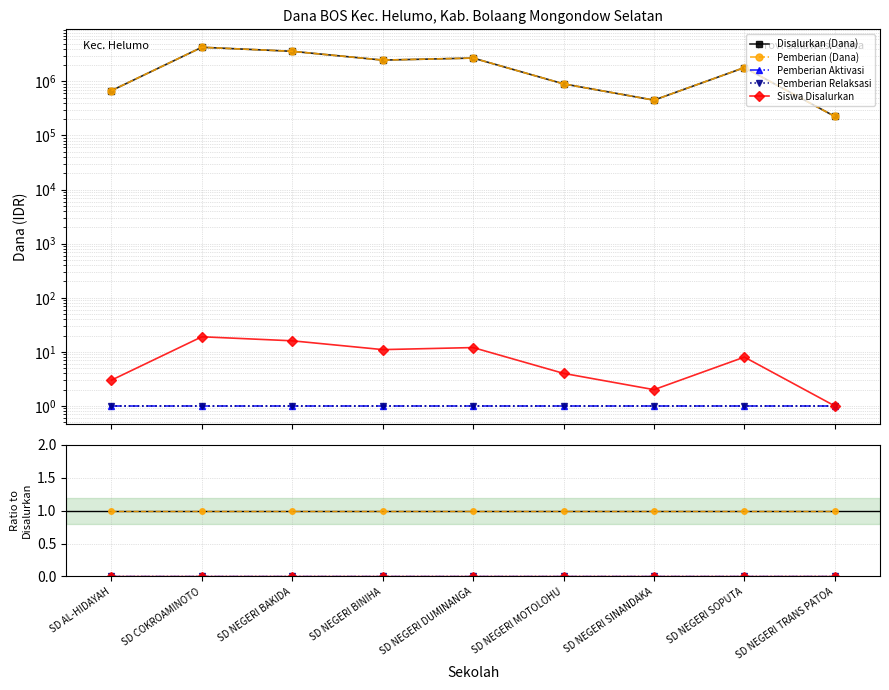

True or false: Siswa Disalurkan and Pemberian Relaksasi cross at least once.

False